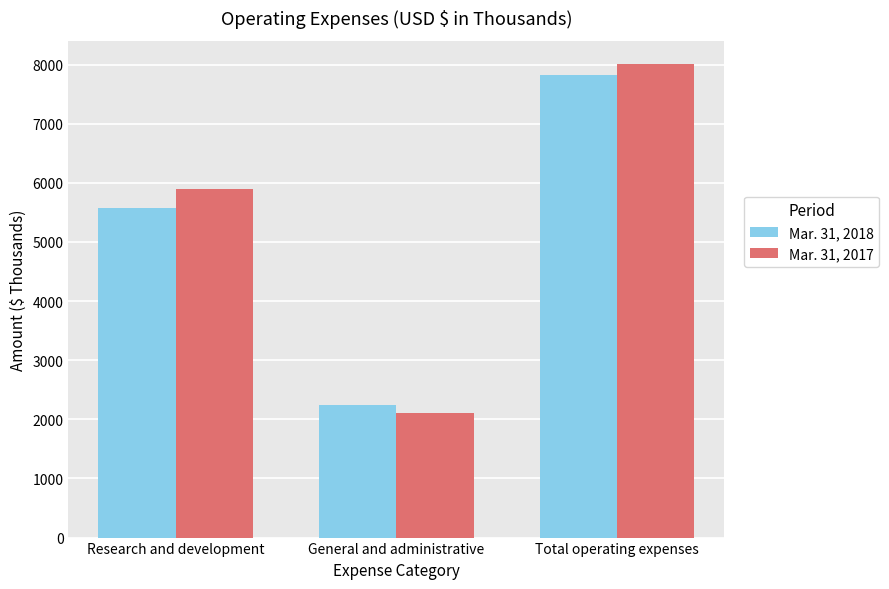

At which category is the sum across all series the highest?

Total operating expenses